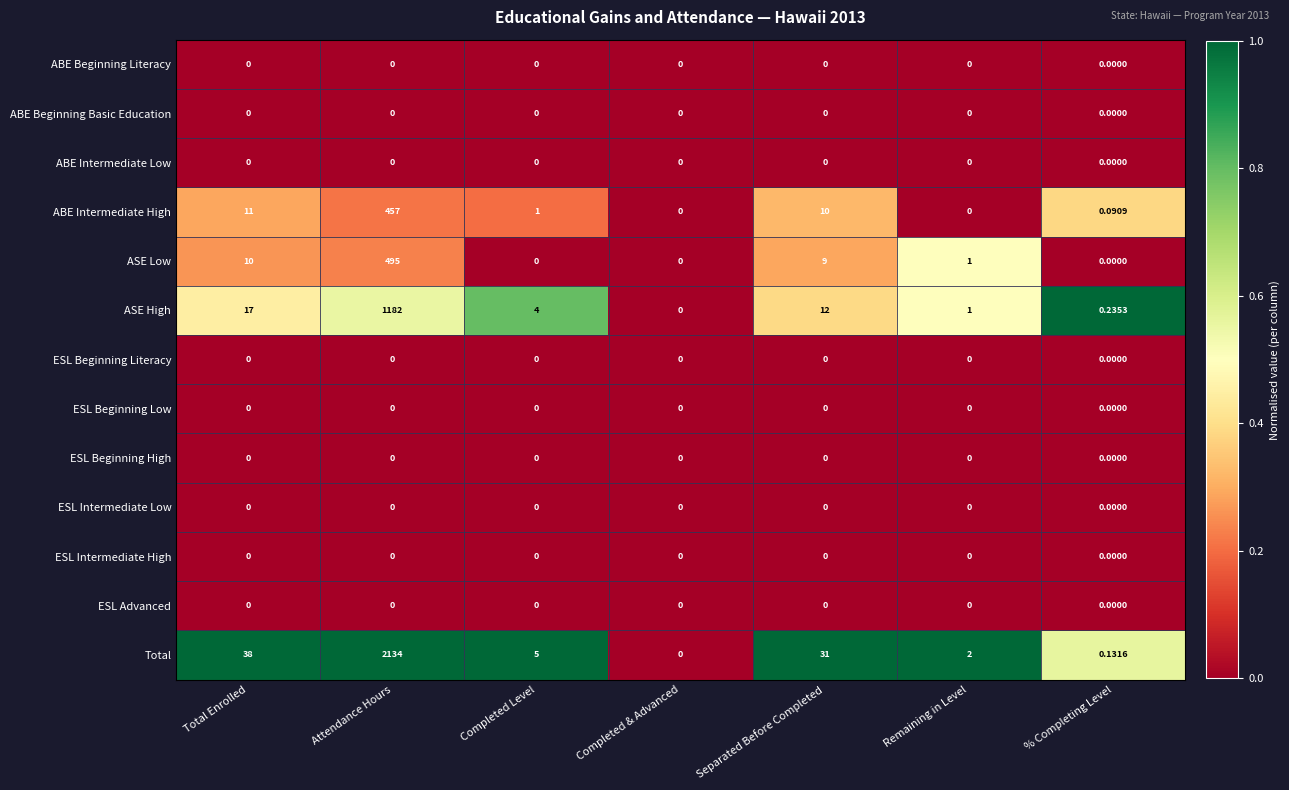

Which series has the largest range (max minus min)?

Total